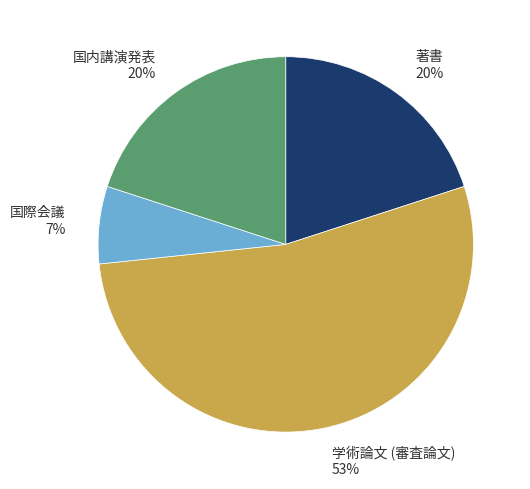

Do 著書 20% and 国内講演発表 20% together represent more than half of the pie?

No